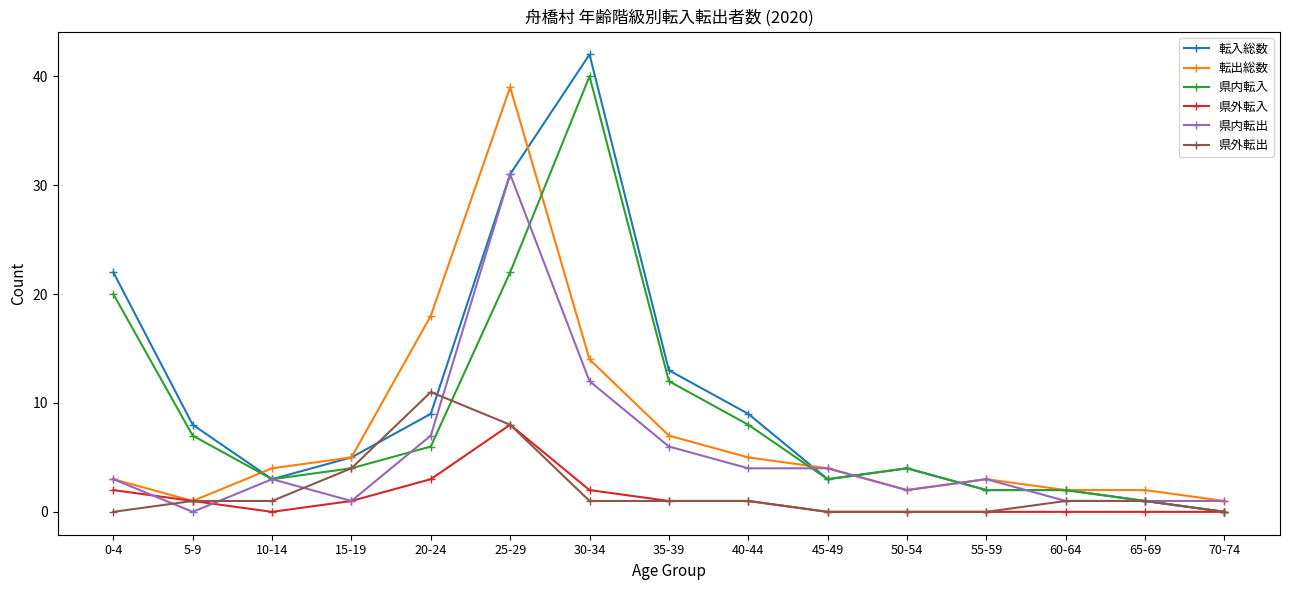

True or false: 転出総数 and 転入総数 cross at least once.

True